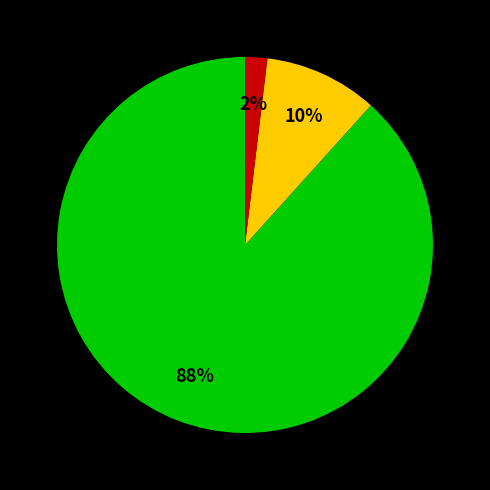

To the nearest percent, what is the average slice percentage?

33%